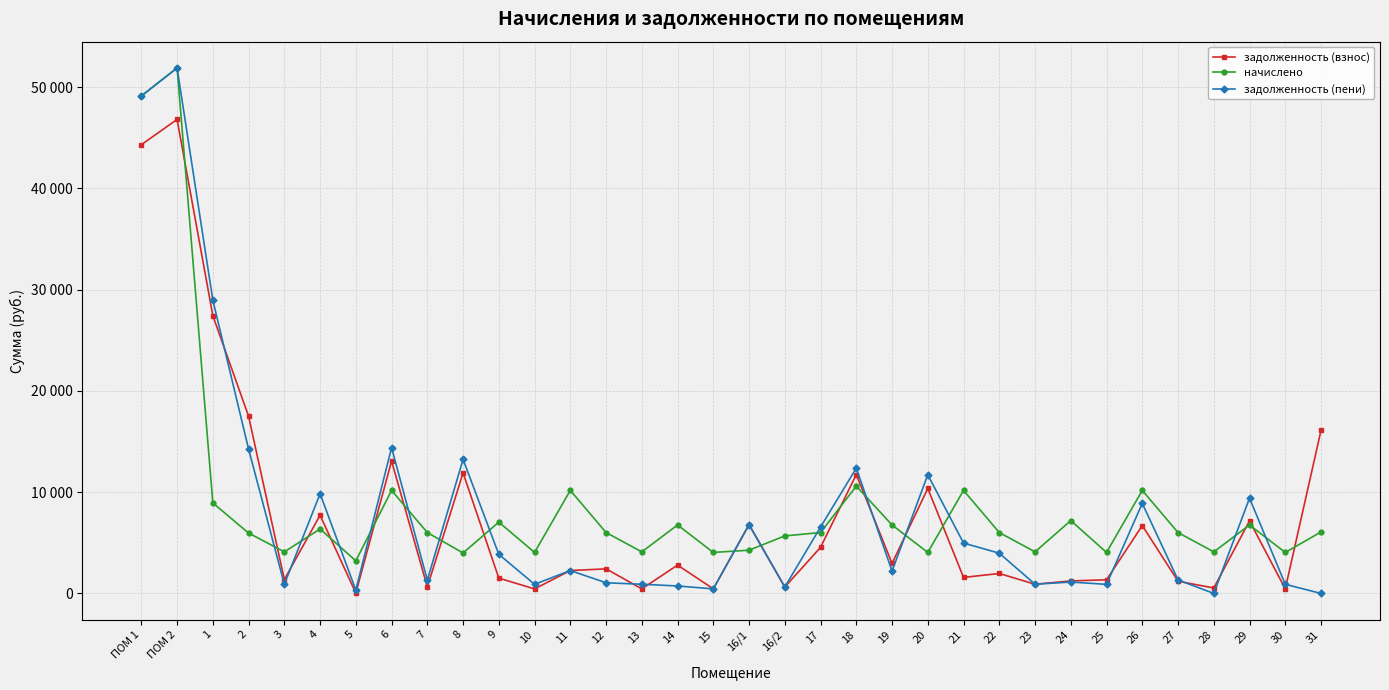

Does the chart have visible grid lines?

Yes